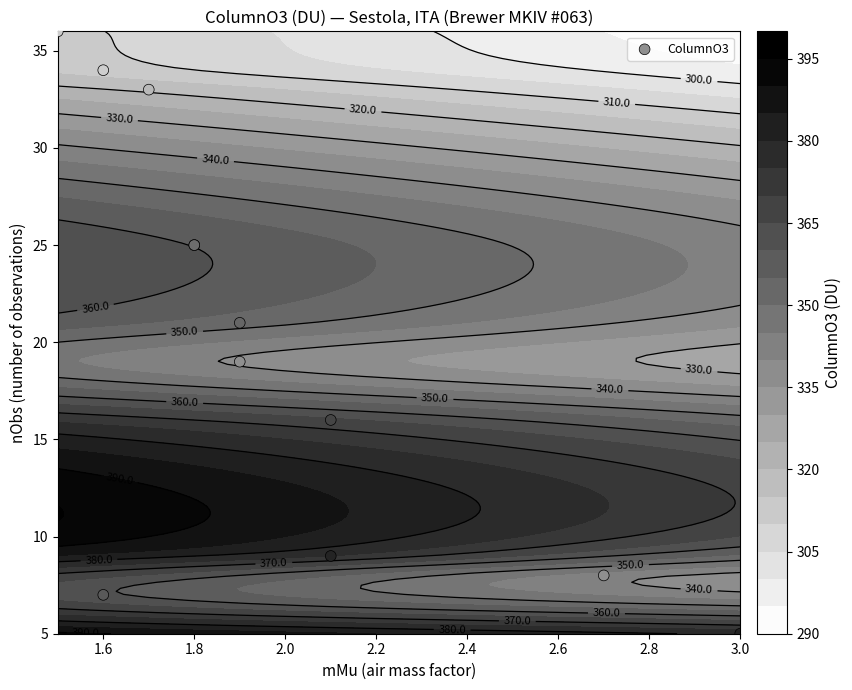

What is the sum of all values?

238